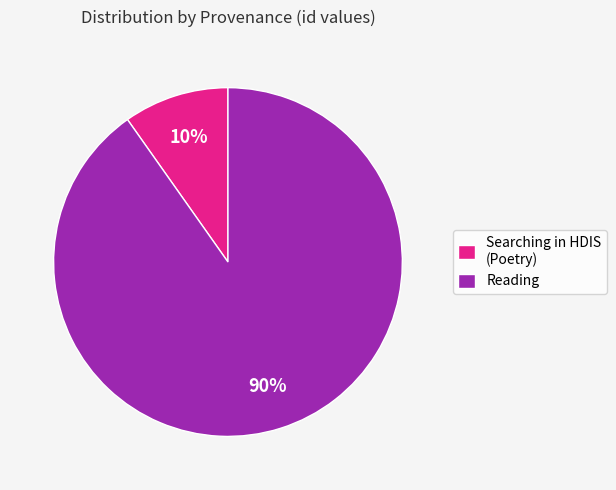

Is there any slice that represents more than half of the pie?

Yes